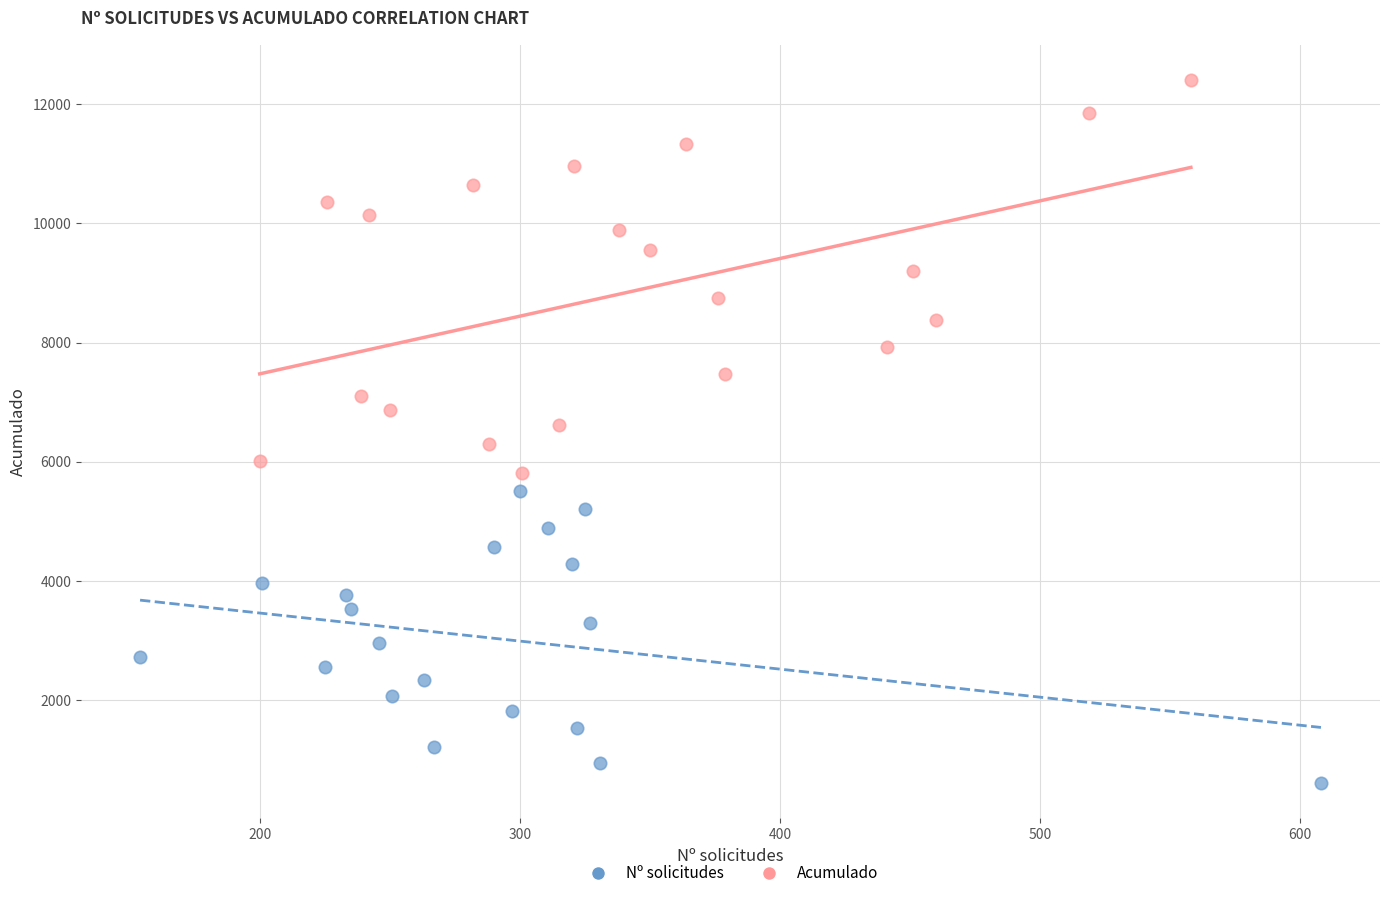

Which series contains the highest Y value?

Acumulado